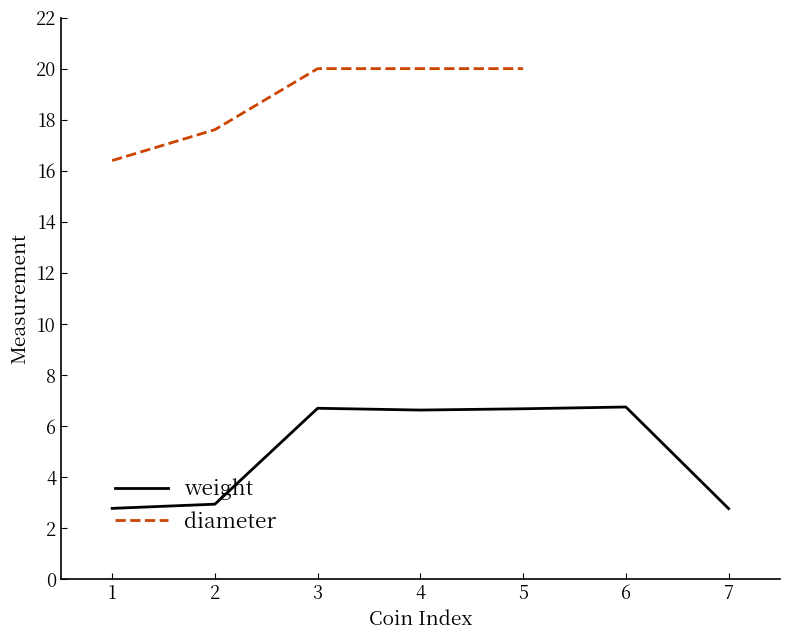

What is the approximate value of diameter at 7?

18.0